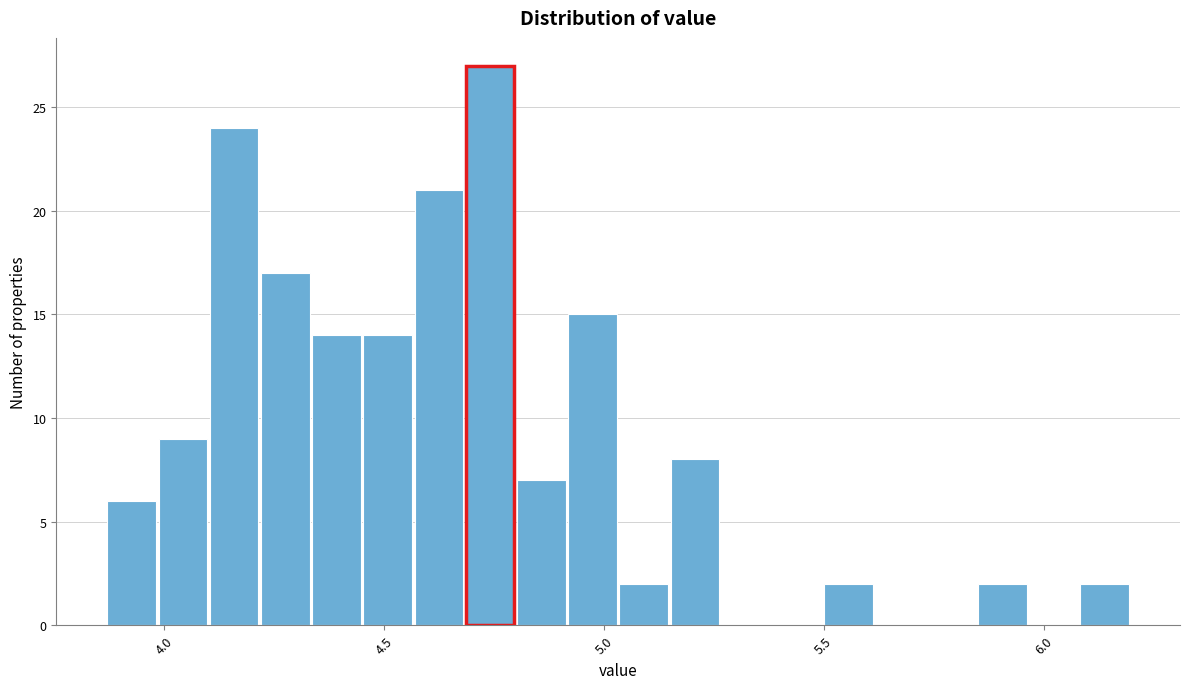

Around what value on the x-axis is the tallest bar? Give the approximate position of its centre, as read against the axis.

4.75